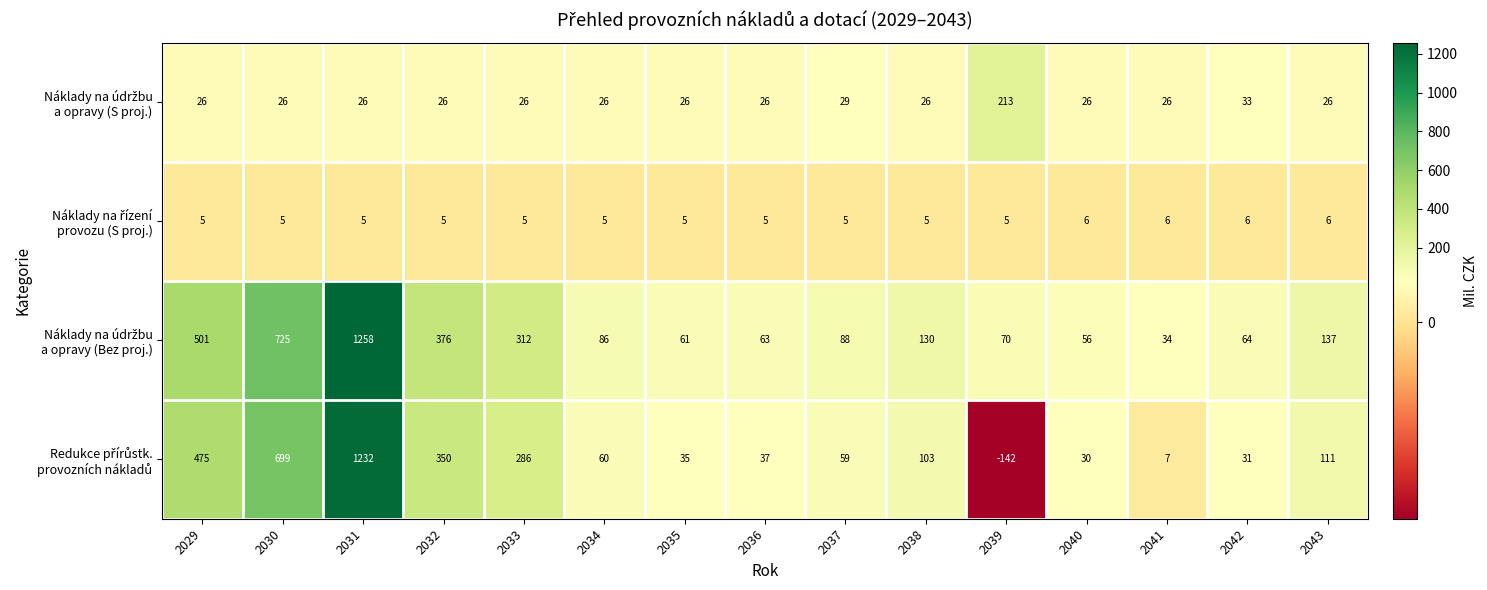

What is the difference between the highest and lowest values at 2040?

50